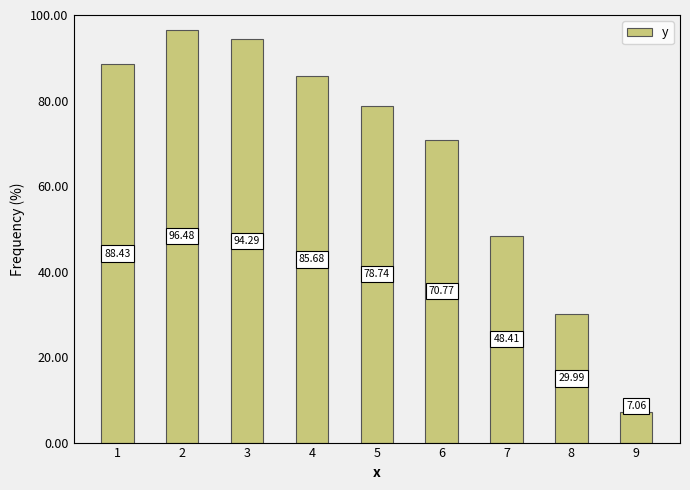

Rank the categories by value from lowest to highest.

9, 8, 7, 6, 5, 4, 1, 3, 2